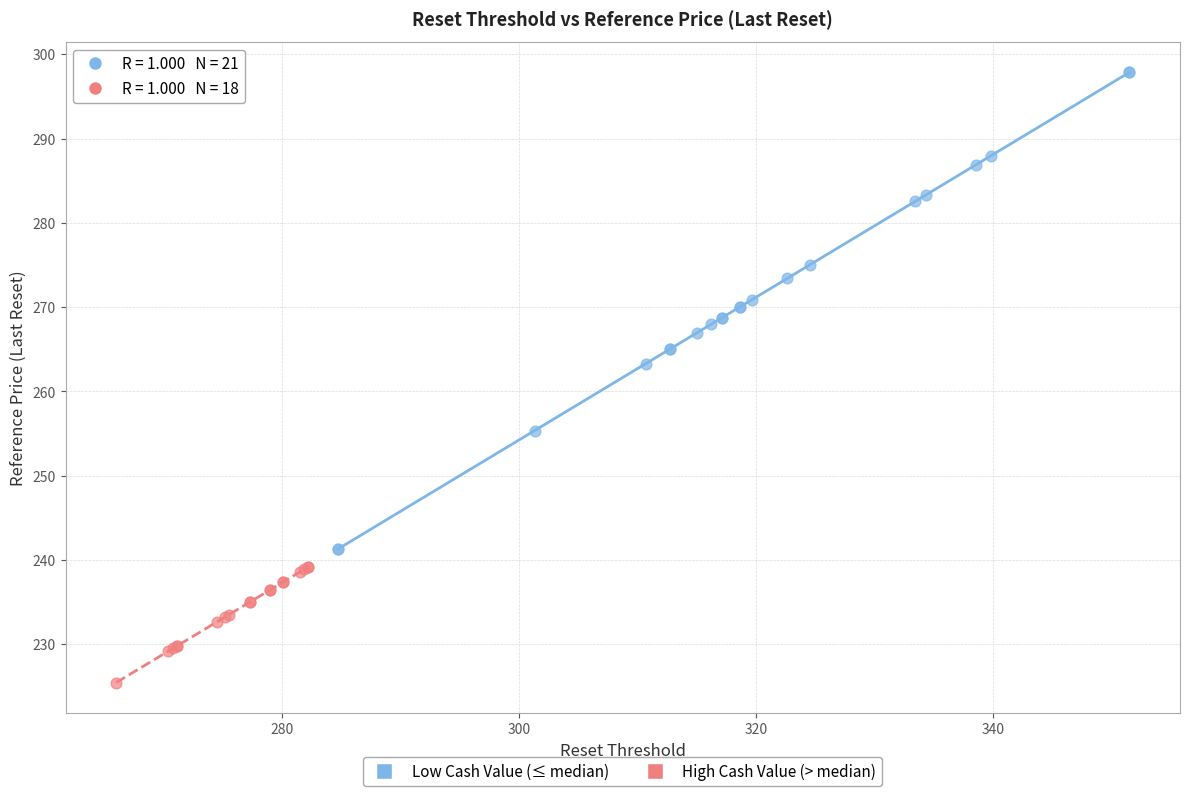

Which series contains the highest Y value?

Low Cash Value (≤ median)